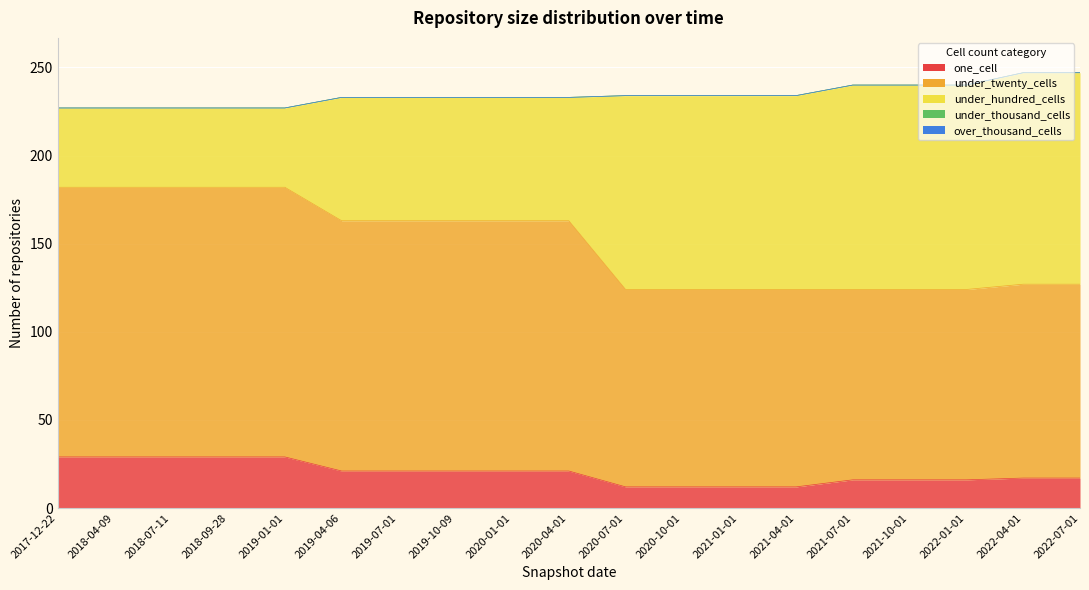

Reading right to left, what are all the values shown in this chart?

one_cell: 2022-07-01=17	2022-04-01=17	2022-01-01=16	2021-10-01=16	2021-07-01=16	2021-04-01=12	2021-01-01=12	2020-10-01=12	2020-07-01=12	2020-04-01=21	2020-01-01=21	2019-10-09=21	2019-07-01=21	2019-04-06=21	2019-01-01=29	2018-09-28=29	2018-07-11=29	2018-04-09=29	2017-12-22=29
under_twenty_cells: 2022-07-01=110	2022-04-01=110	2022-01-01=108	2021-10-01=108	2021-07-01=108	2021-04-01=112	2021-01-01=112	2020-10-01=112	2020-07-01=112	2020-04-01=142	2020-01-01=142	2019-10-09=142	2019-07-01=142	2019-04-06=142	2019-01-01=153	2018-09-28=153	2018-07-11=153	2018-04-09=153	2017-12-22=153
under_hundred_cells: 2022-07-01=120	2022-04-01=120	2022-01-01=116	2021-10-01=116	2021-07-01=116	2021-04-01=110	2021-01-01=110	2020-10-01=110	2020-07-01=110	2020-04-01=70	2020-01-01=70	2019-10-09=70	2019-07-01=70	2019-04-06=70	2019-01-01=45	2018-09-28=45	2018-07-11=45	2018-04-09=45	2017-12-22=45
under_thousand_cells: 2022-07-01=0	2022-04-01=0	2022-01-01=0	2021-10-01=0	2021-07-01=0	2021-04-01=0	2021-01-01=0	2020-10-01=0	2020-07-01=0	2020-04-01=0	2020-01-01=0	2019-10-09=0	2019-07-01=0	2019-04-06=0	2019-01-01=0	2018-09-28=0	2018-07-11=0	2018-04-09=0	2017-12-22=0
over_thousand_cells: 2022-07-01=0	2022-04-01=0	2022-01-01=0	2021-10-01=0	2021-07-01=0	2021-04-01=0	2021-01-01=0	2020-10-01=0	2020-07-01=0	2020-04-01=0	2020-01-01=0	2019-10-09=0	2019-07-01=0	2019-04-06=0	2019-01-01=0	2018-09-28=0	2018-07-11=0	2018-04-09=0	2017-12-22=0